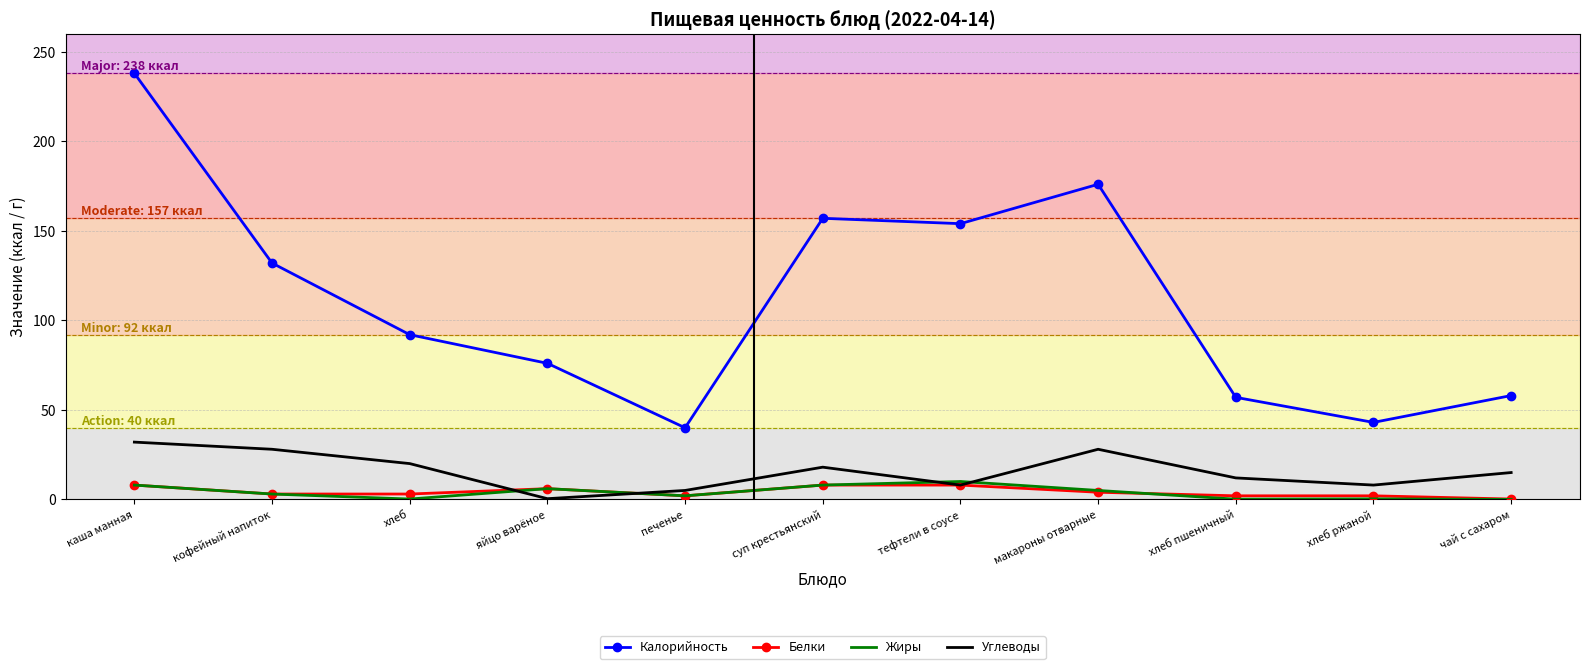

At which label does Углеводы reach its minimum?

яйцо варёное